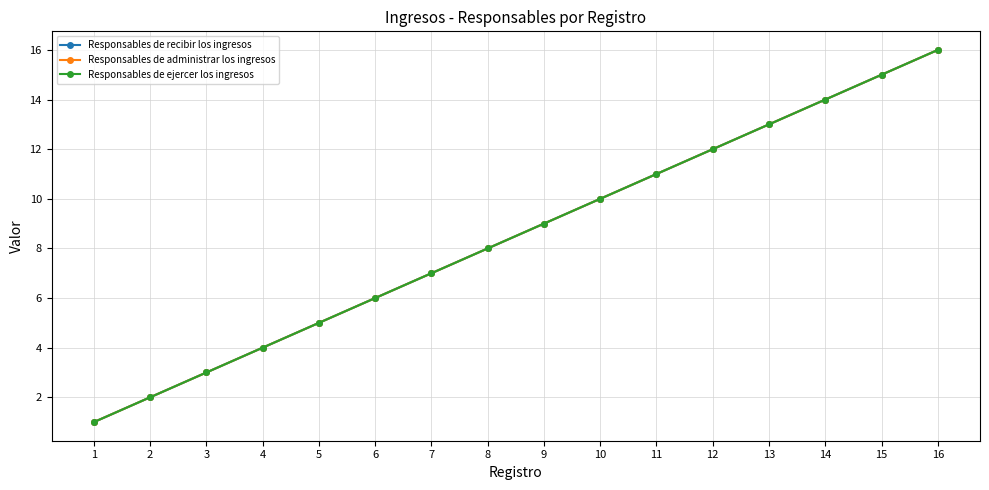

Rank the categories by Responsables de administrar los ingresos value from highest to lowest.

16, 15, 14, 13, 12, 11, 10, 9, 8, 7, 6, 5, 4, 3, 2, 1